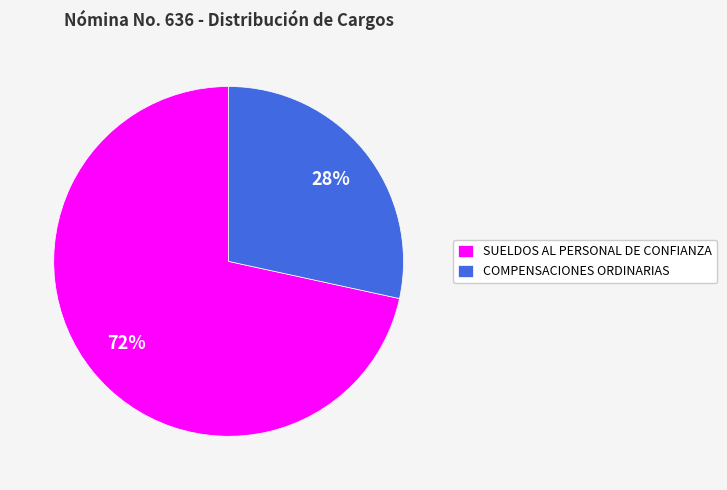

Rank the categories by value from highest to lowest.

SUELDOS AL PERSONAL DE CONFIANZA, COMPENSACIONES ORDINARIAS